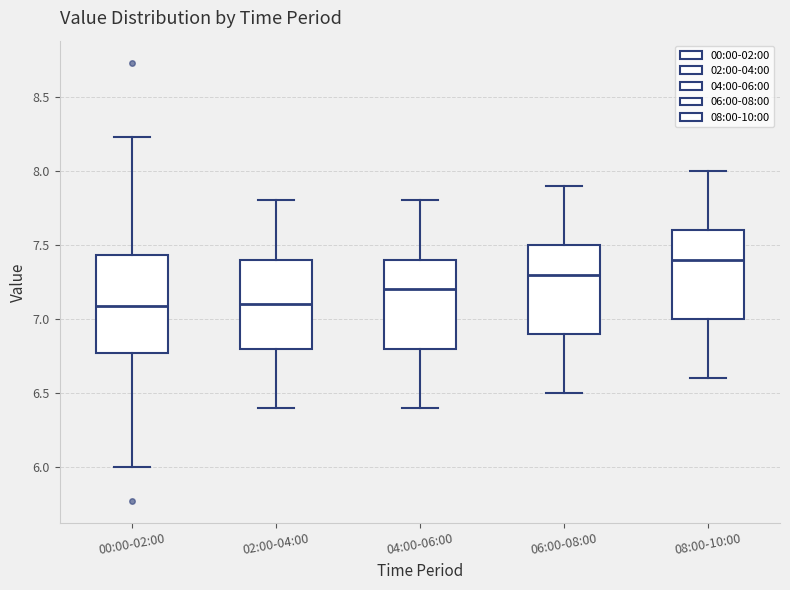

Which box is the tallest, from its lower edge to its upper edge?

00:00-02:00